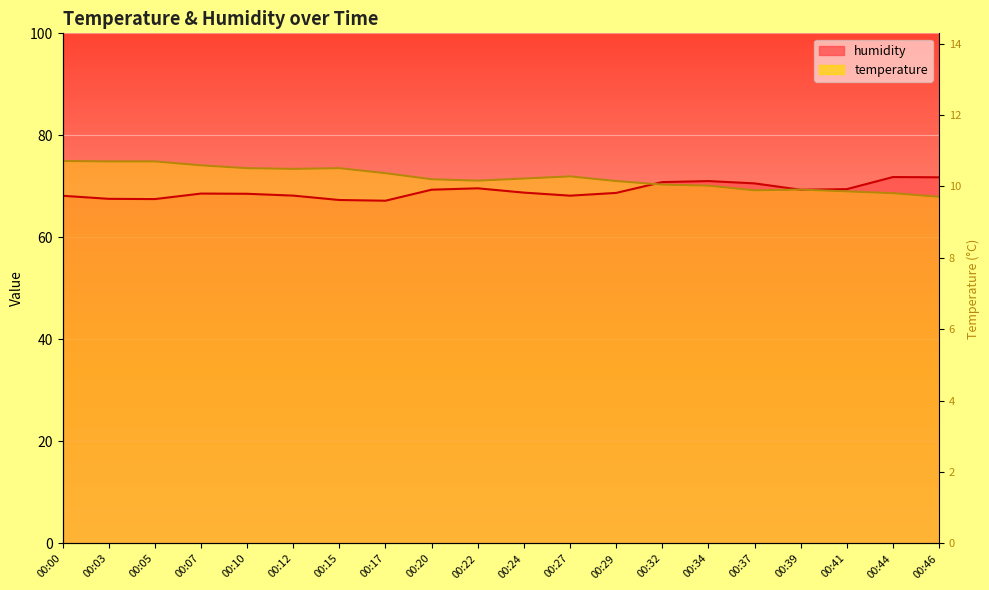

How many lines are shown in the chart?

2